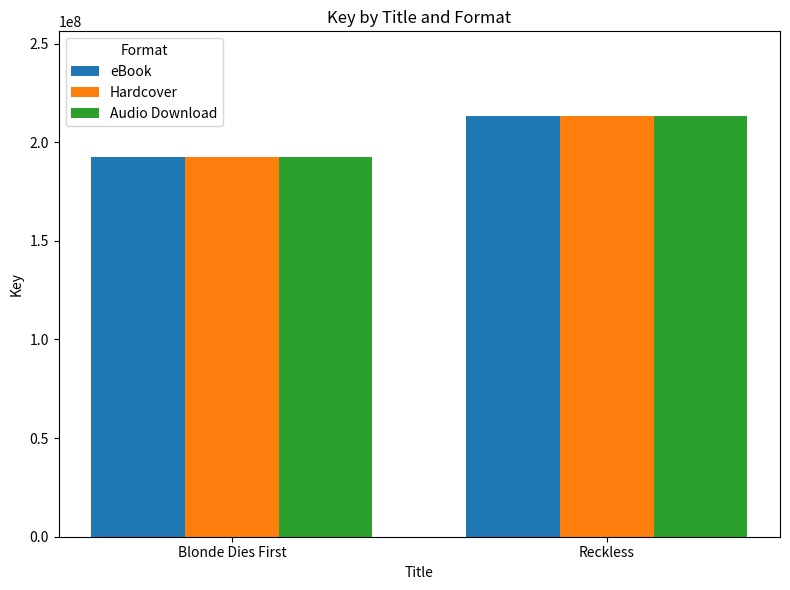

Which label corresponds to the smallest value in the chart?

Blonde Dies First